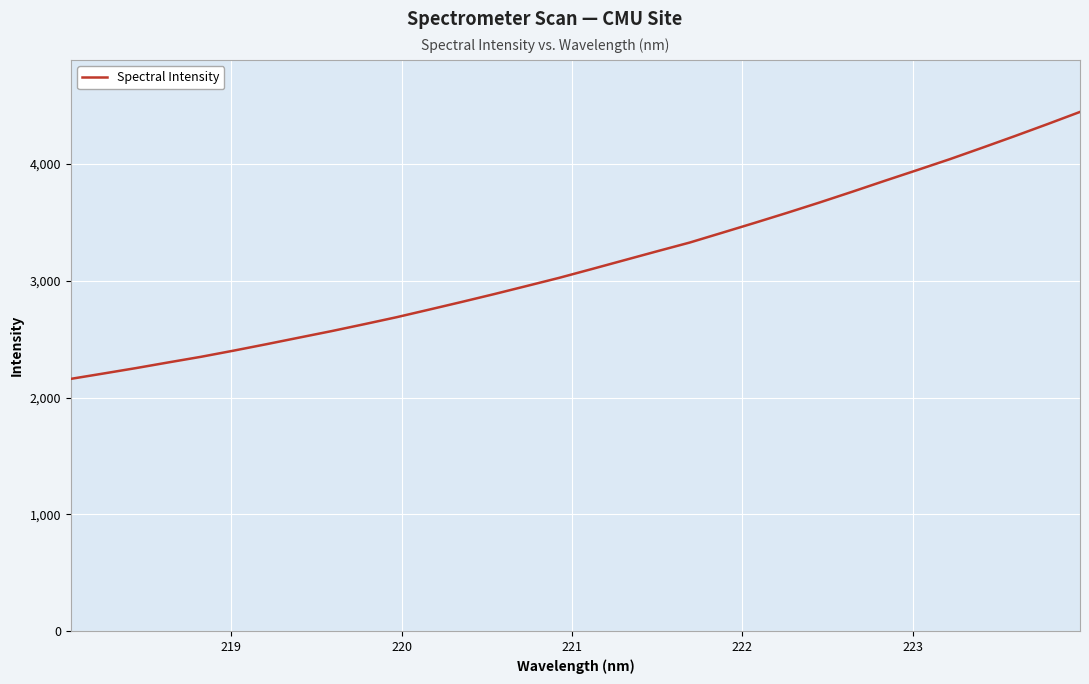

What is the greatest value displayed?

4445.7